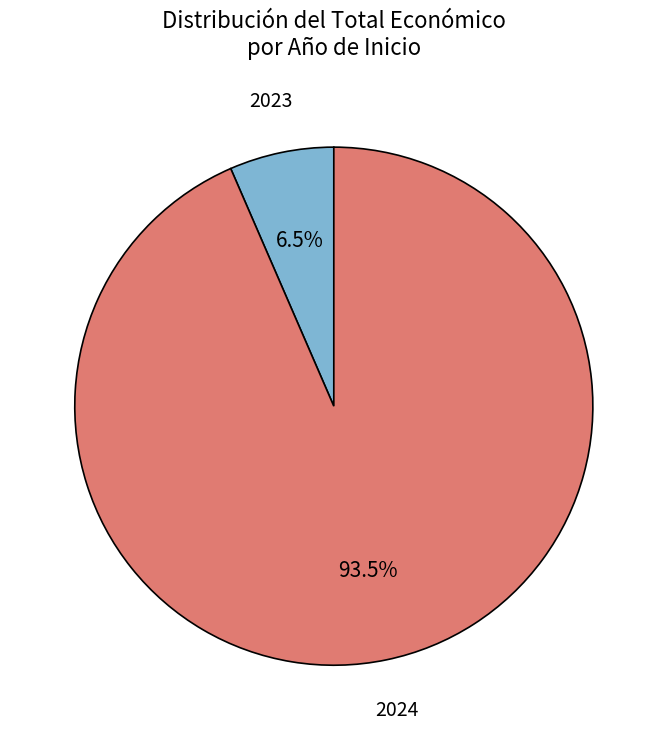

Which has a higher value, 2023 or 2024?

2024